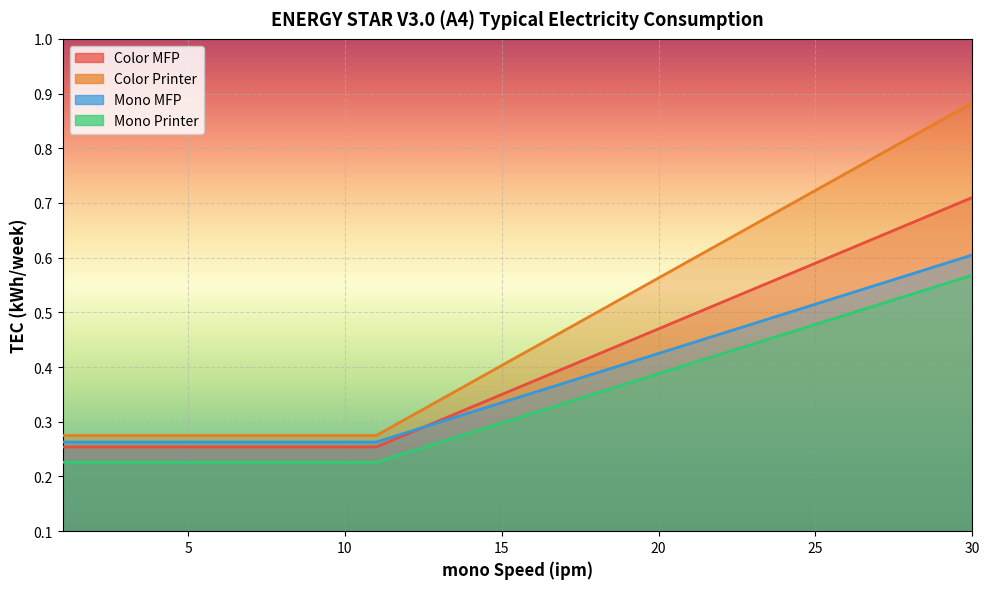

True or false: Mono MFP and Color Printer intersect in this chart.

False